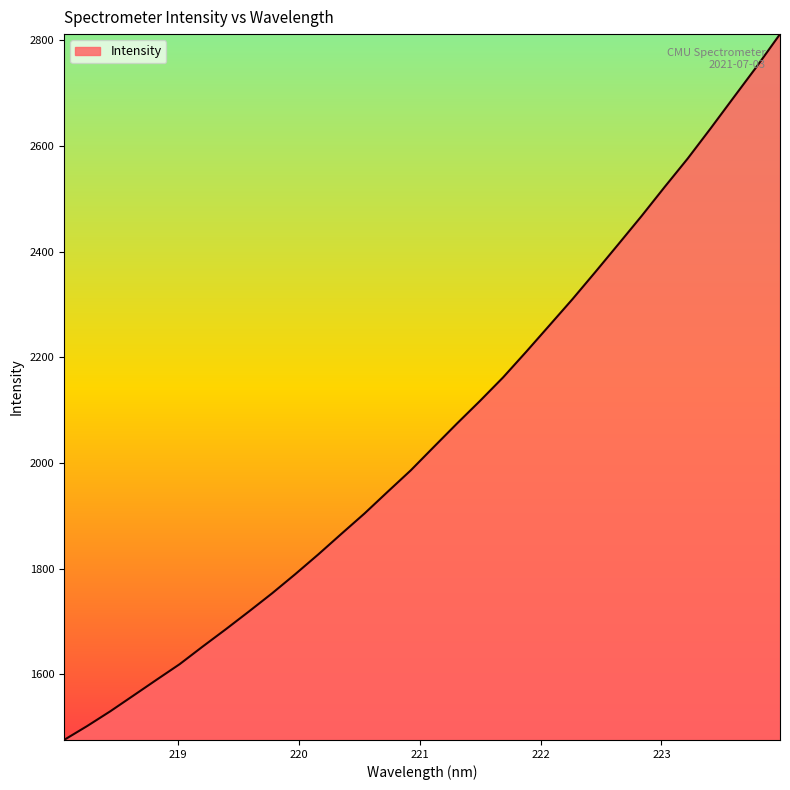

What is the maximum value shown in the chart?

2811.8